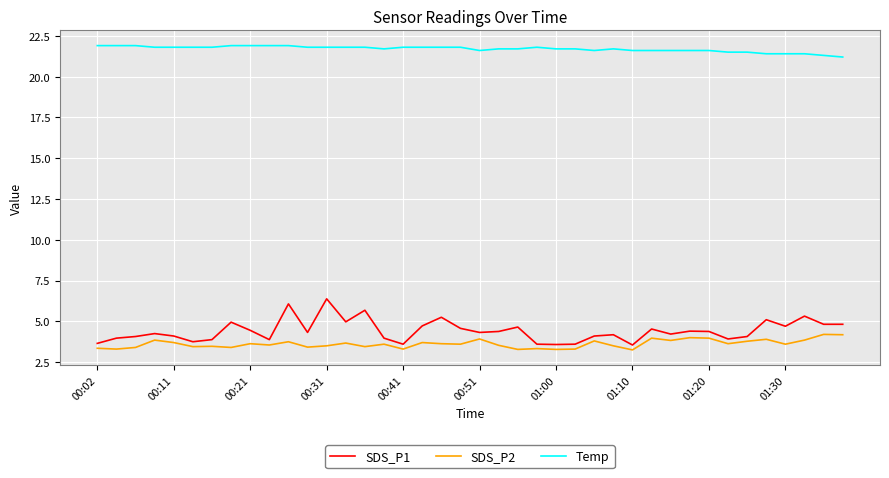

What is the difference between the maximum and minimum values in the Temp series?

0.7